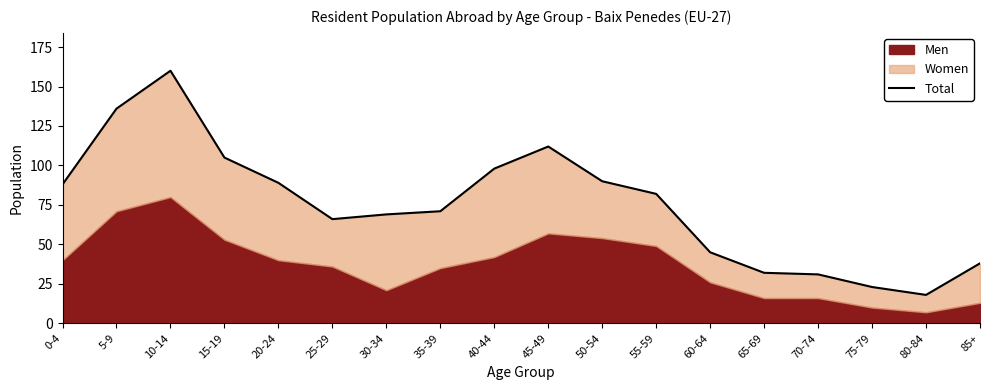

How many values are below 82?

9